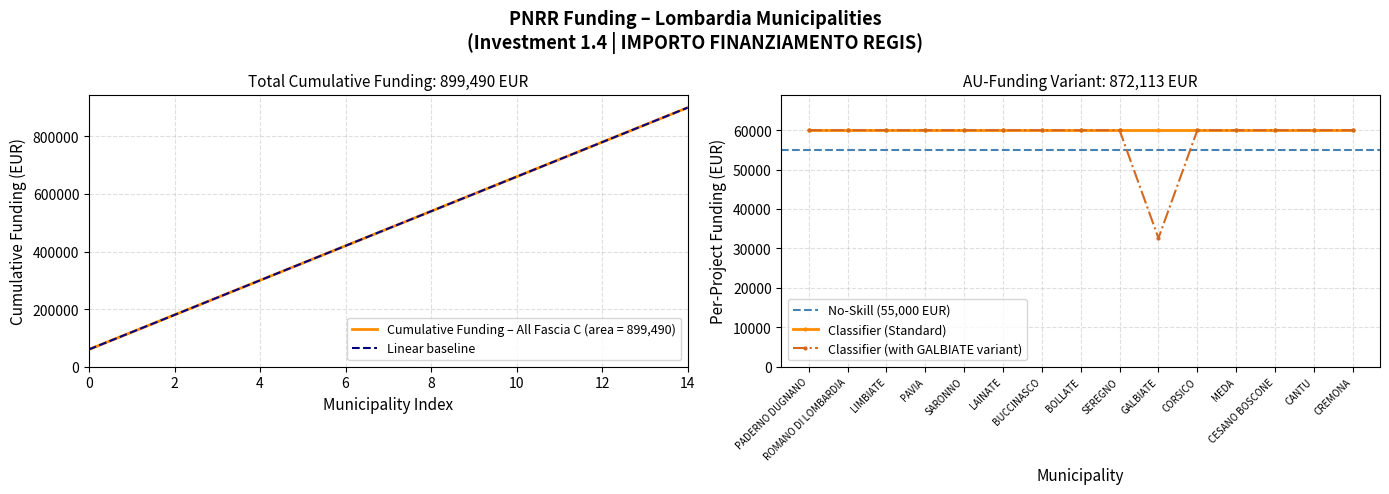

Which has a higher value, SARONNO or SEREGNO?

SARONNO